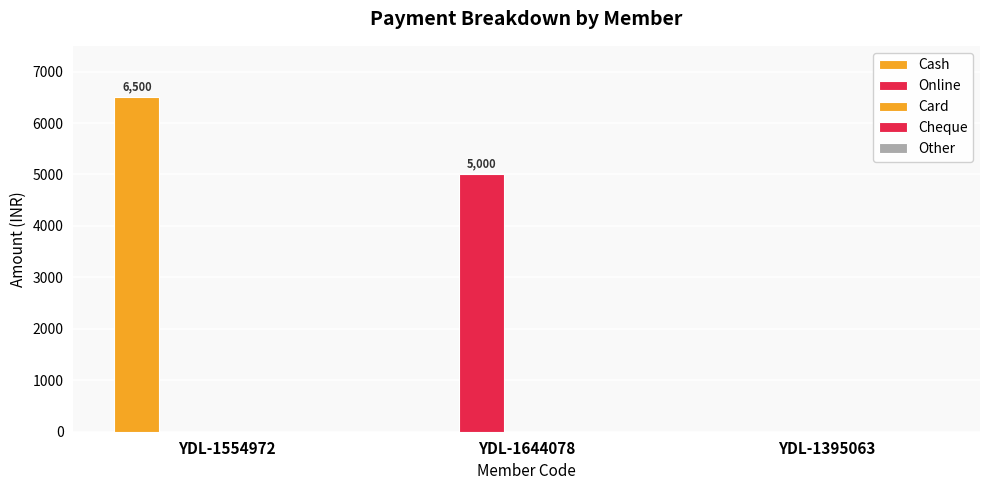

Are the bars grouped side by side (vs. stacked)?

Yes